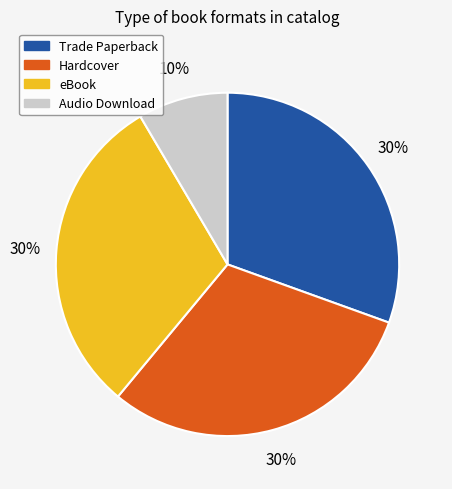

Is Audio Download the majority of the pie?

No